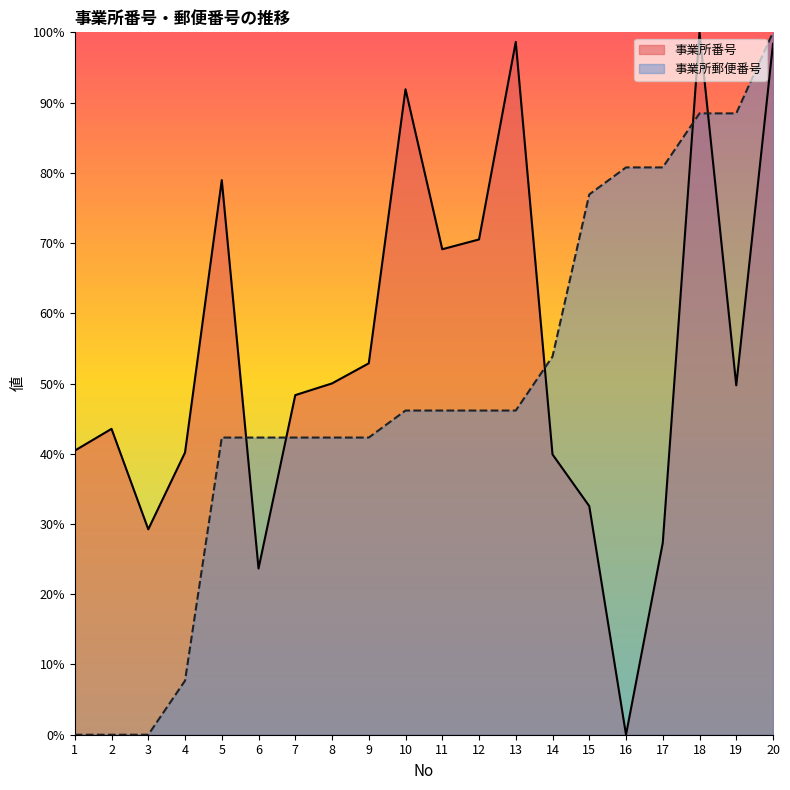

Reading left to right, transcribe all the data shown in this chart.

事業所番号: 40.4	43.5	29.2	40.2	79.0	23.7	48.3	50.0	52.9	91.9	69.1	70.5	98.6	39.9	32.6	0.0	27.3	100.0	49.7	98.4
事業所郵便番号: 0.0	0.0	0.0	7.7	42.3	42.3	42.3	42.3	42.3	46.2	46.2	46.2	46.2	53.8	76.9	80.8	80.8	88.5	88.5	100.0